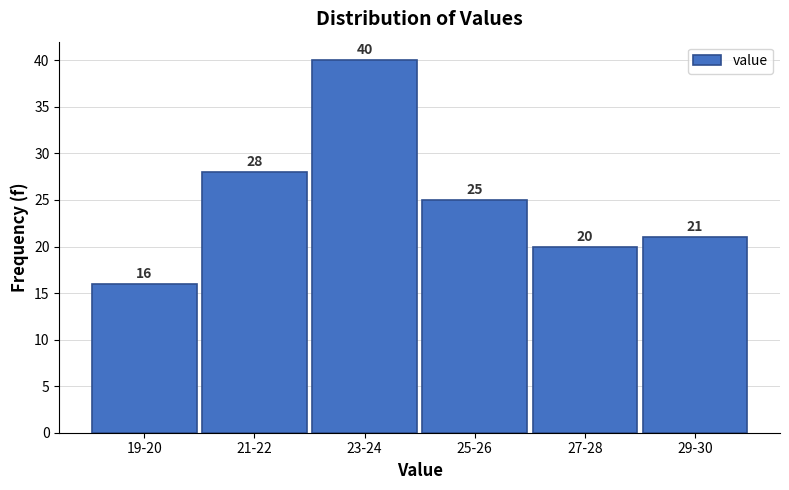

Reading left to right, list all the values displayed in this chart.

16	28	40	25	20	21